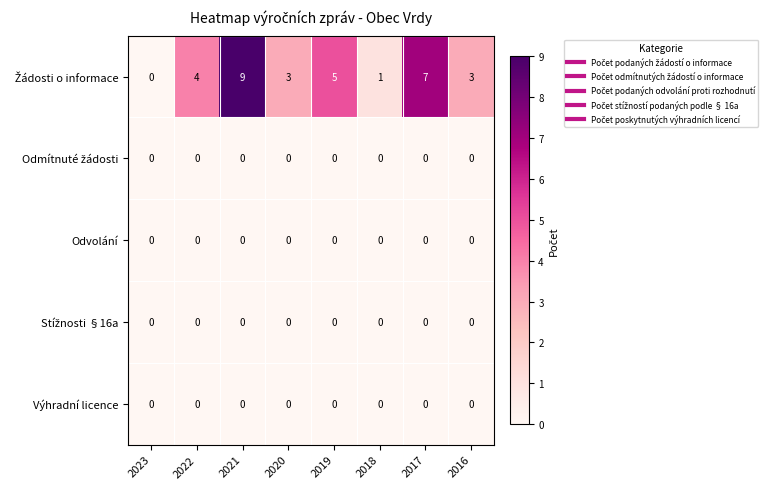

What is the total value across all series at 2017?

7